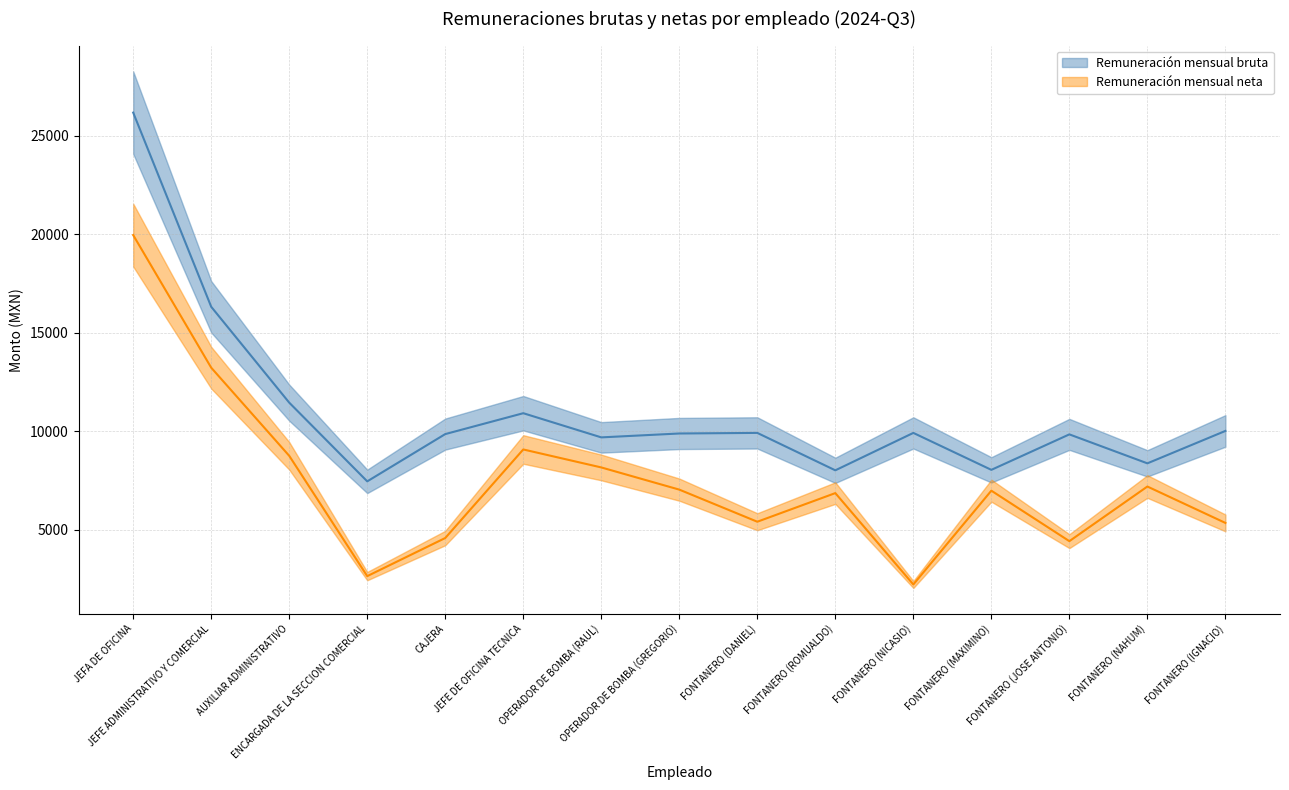

True or false: Remuneración mensual bruta and Remuneración mensual neta cross at least once.

False